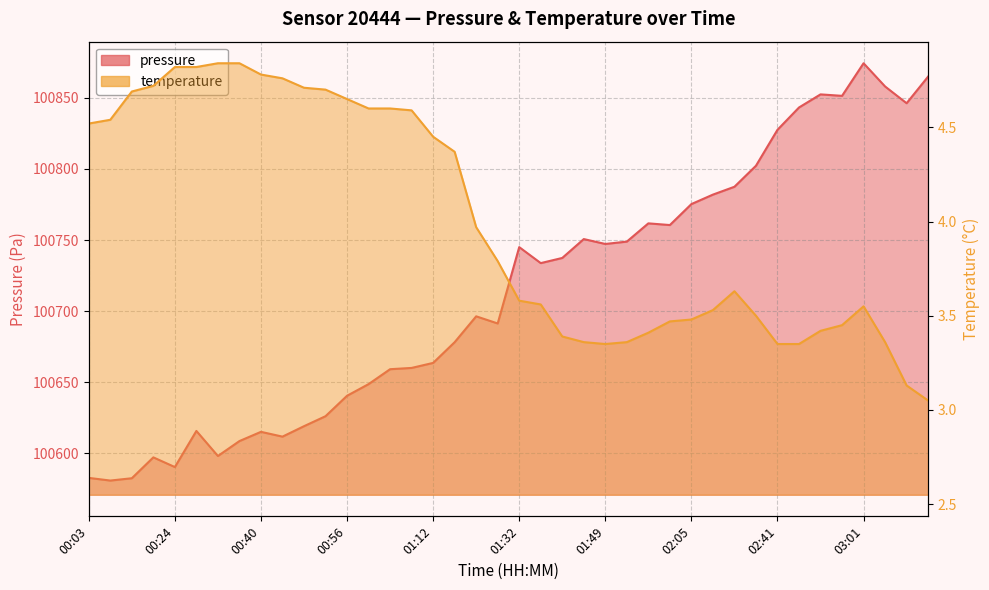

What is the value of the pressure point at the 24th from the left?

100750.7